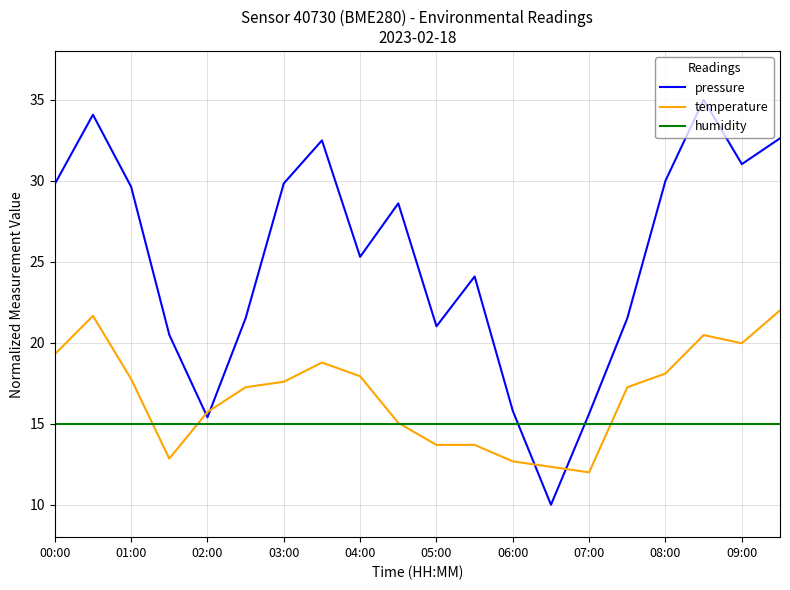

What is the greatest value displayed?

35.0